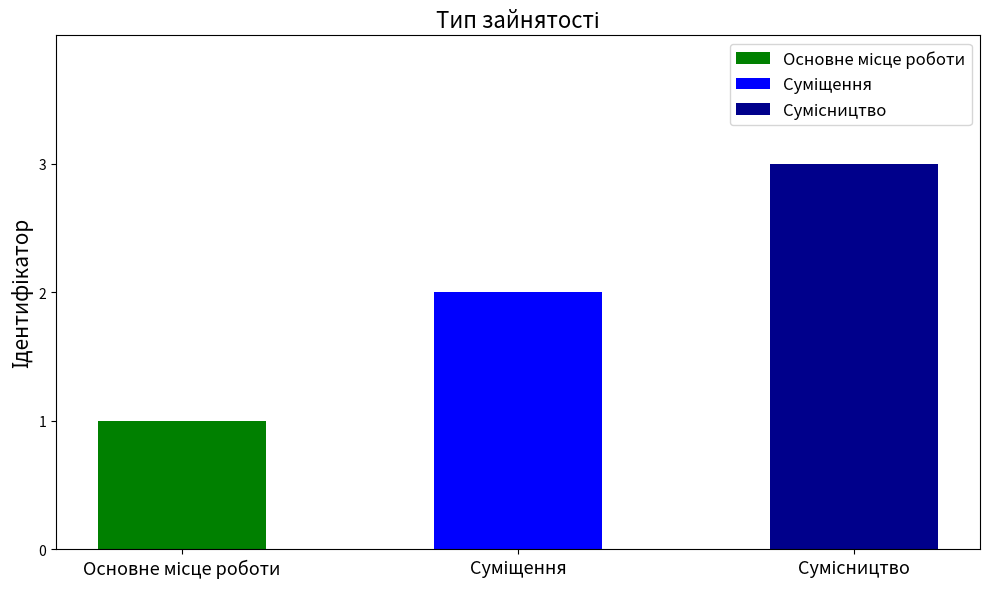

Which has a higher value, Основне місце роботи or Сумісництво?

Сумісництво